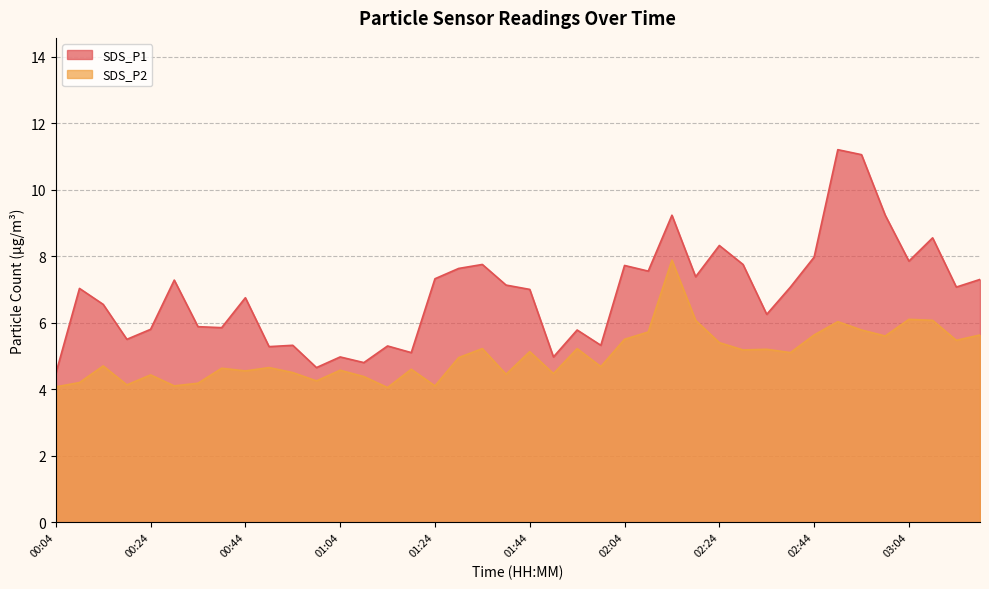

Count the number of data series in this chart.

2